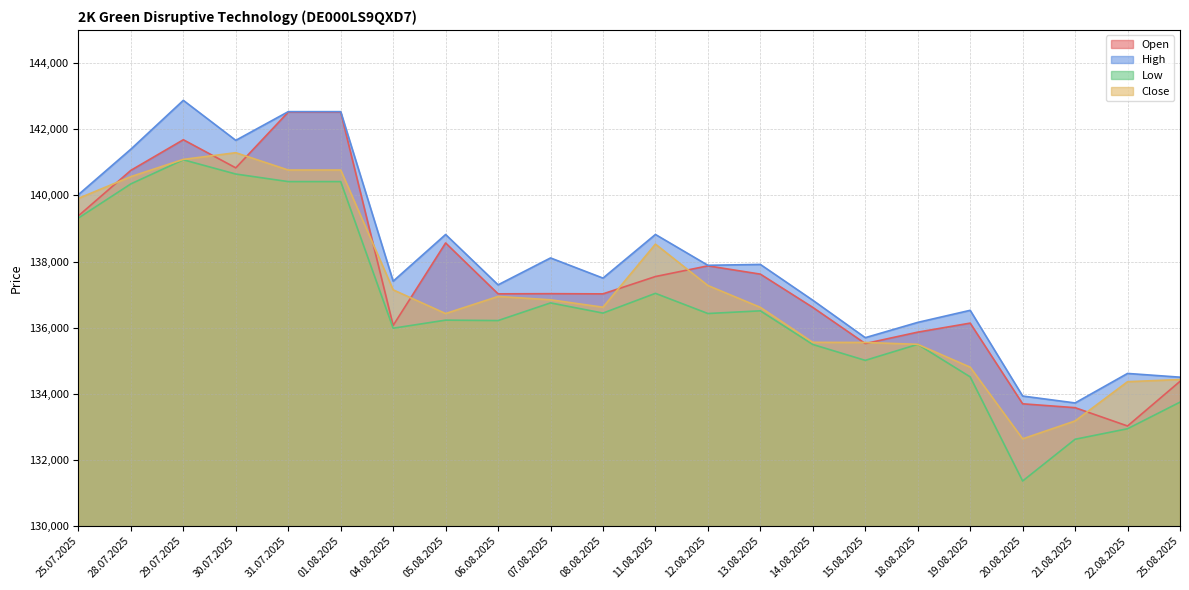

True or false: Low has a value of 200781 at 11.08.2025.

False